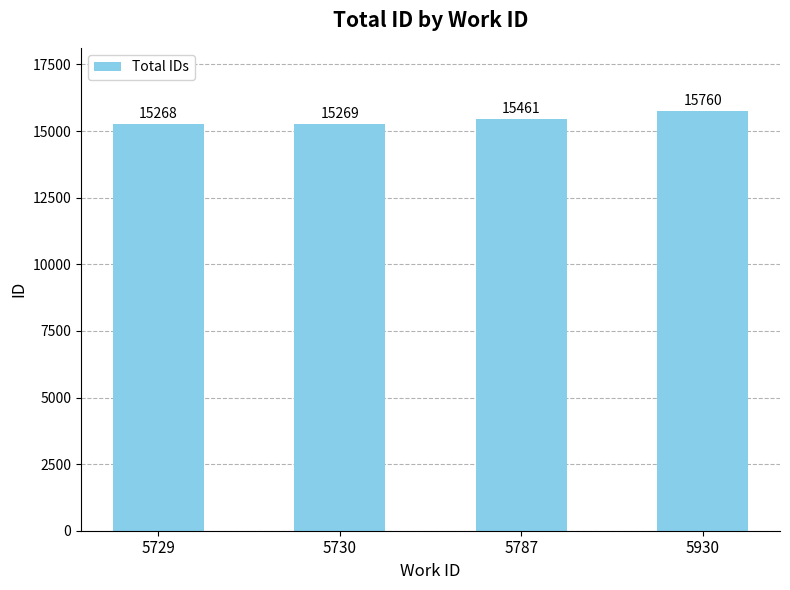

What is the value of the 1st bar from the left?

15268